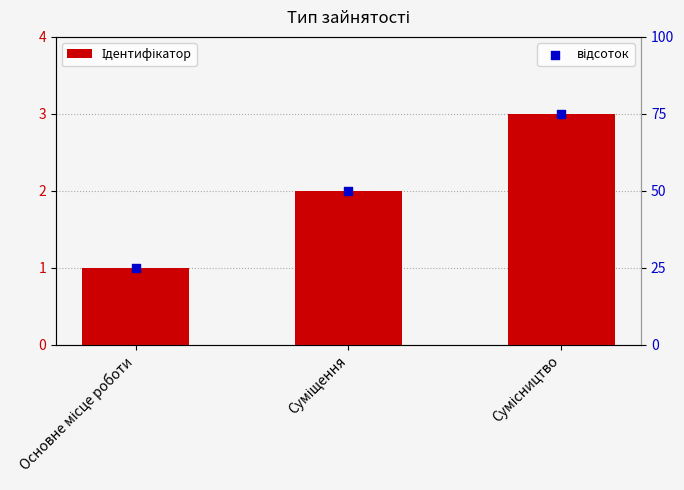

Is the value of відсоток at Основне місце роботи greater than the value of Ідентифікатор at Суміщення?

Yes